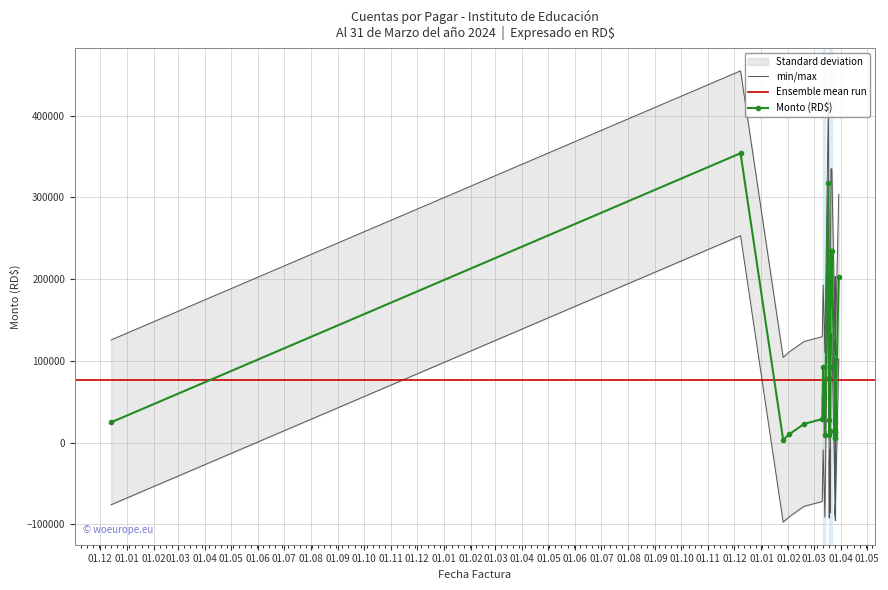

At which label is the value closest to 279545?

2024-03-30